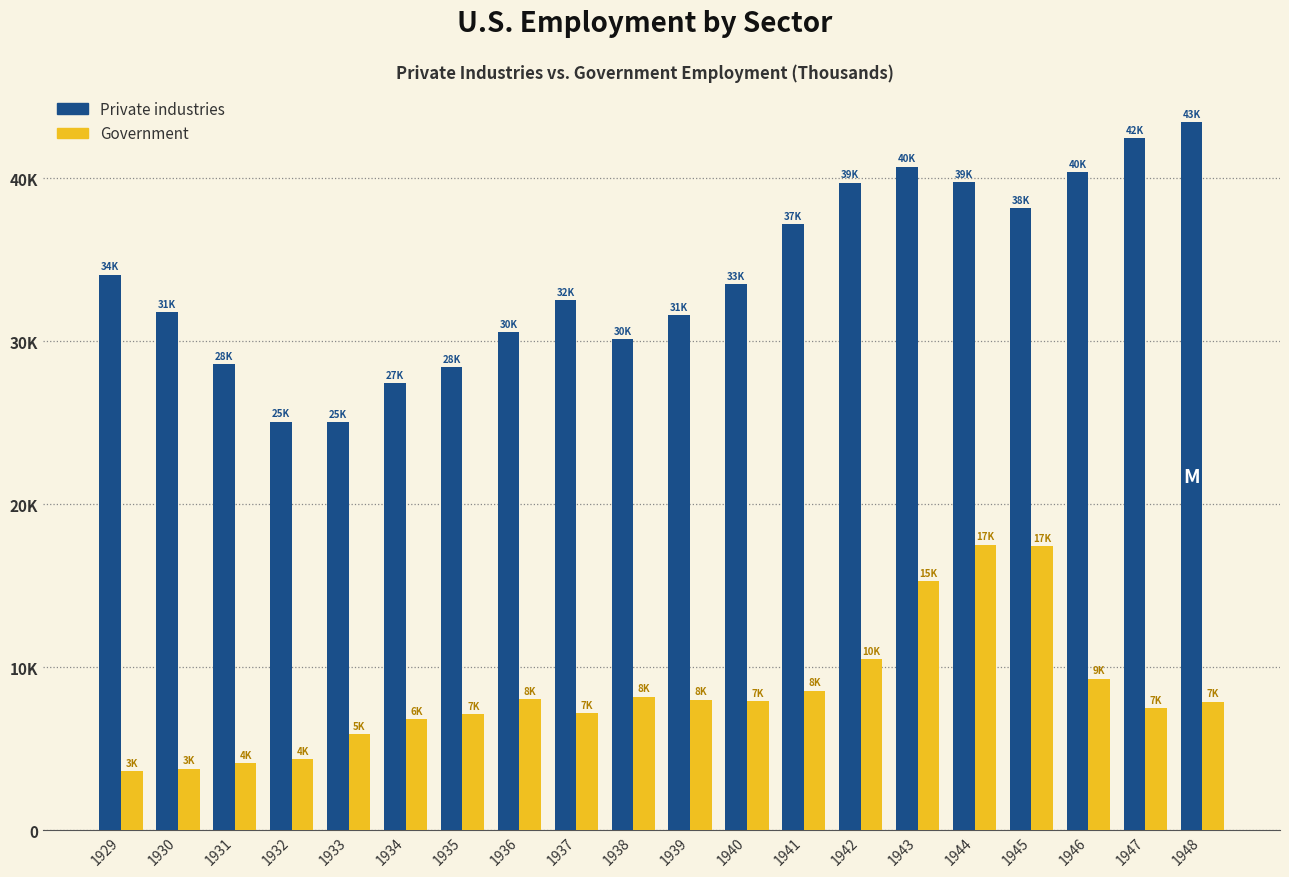

Does the chart contain any negative values?

No